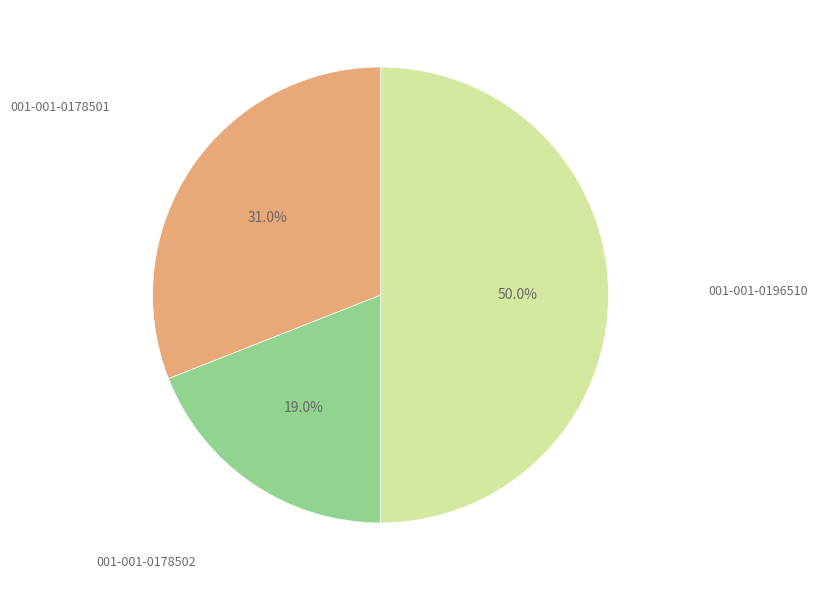

How many segments does this pie chart have?

3